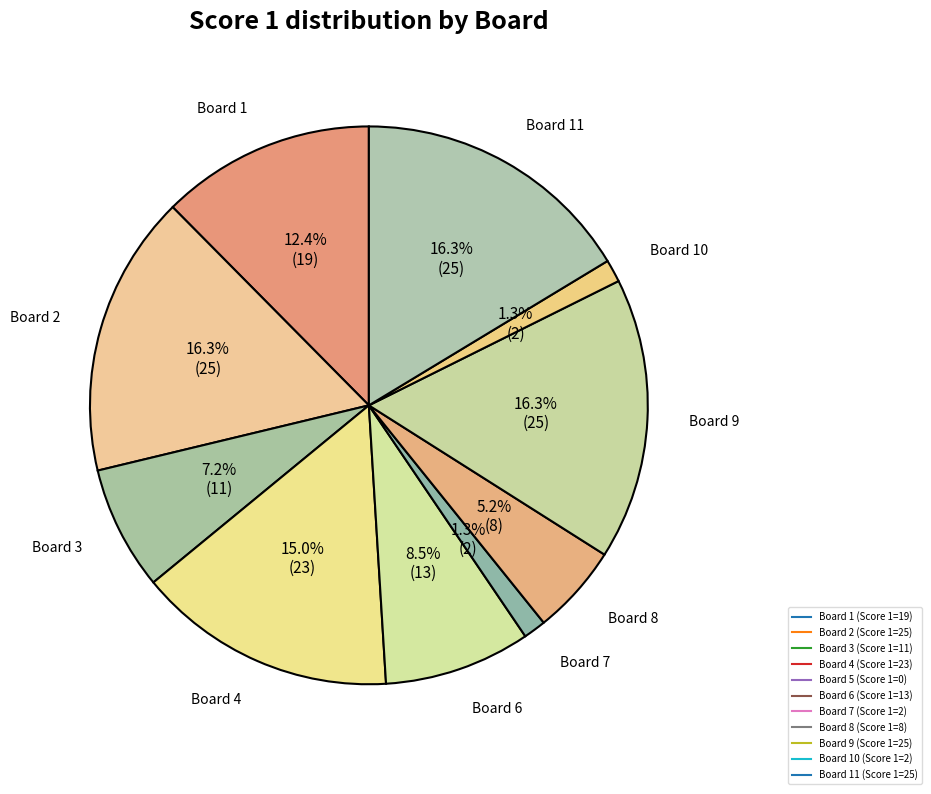

Count the number of slices in the pie.

10